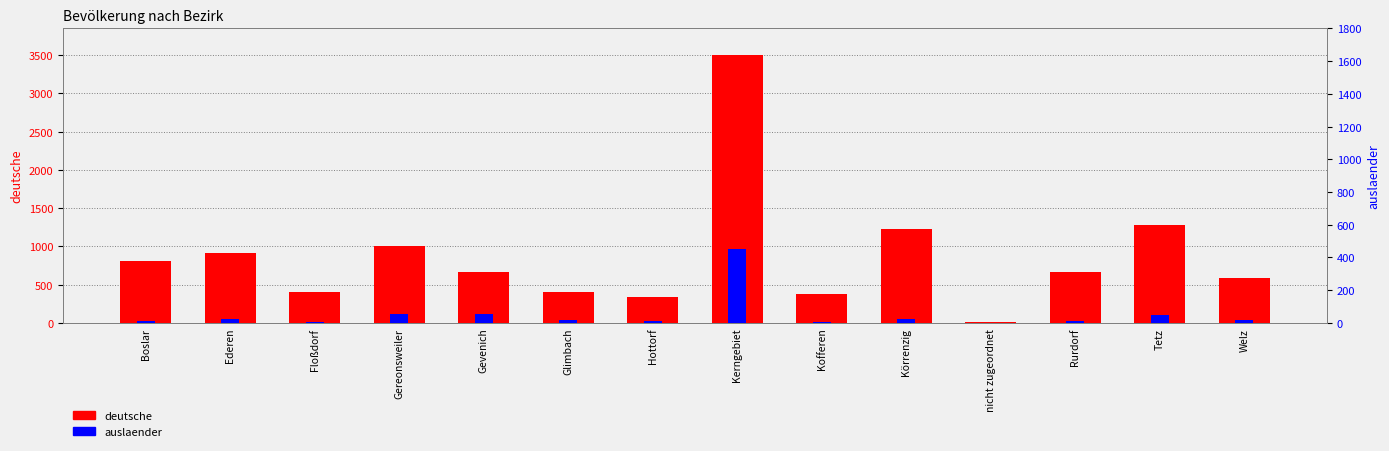

Which category has the lowest value in the deutsche series?

nicht zugeordnet